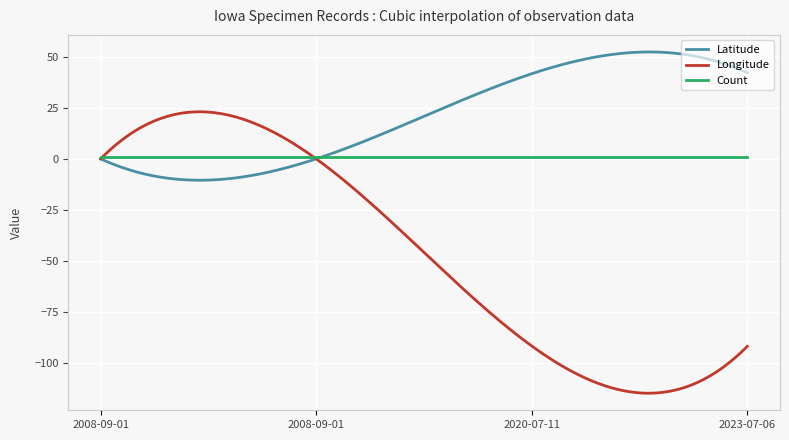

Which series has the widest spread of values?

Longitude